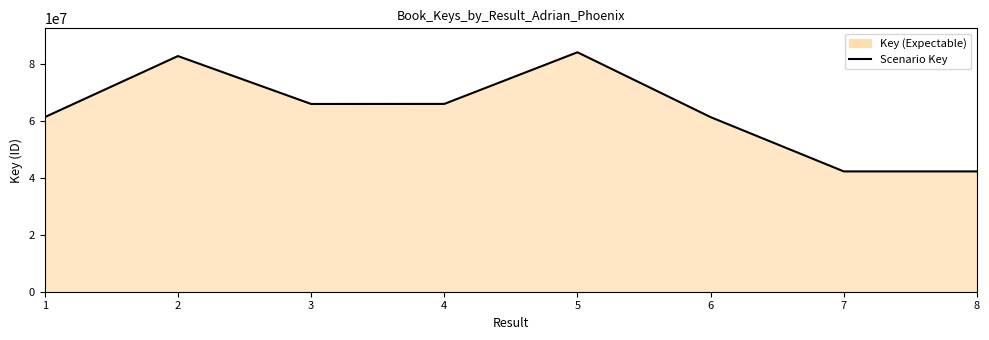

The value at 1 is 21766003. True or false?

False